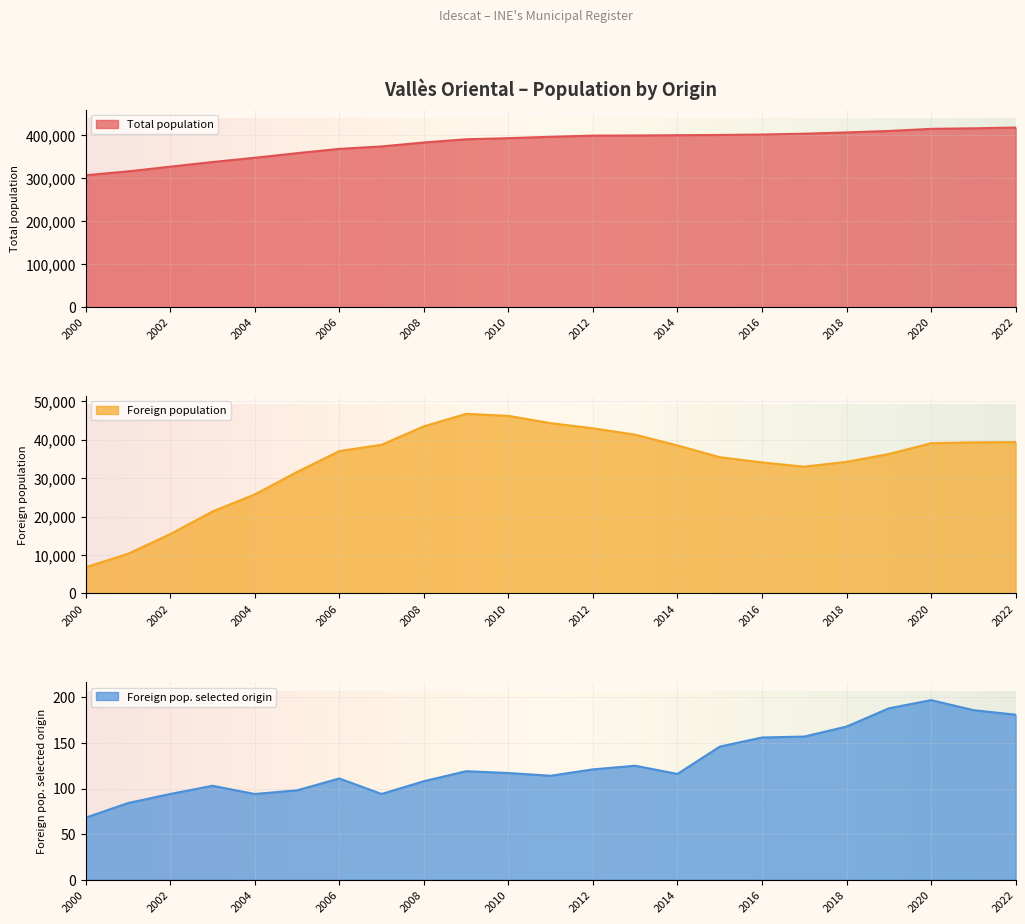

At which category is the sum across all series the highest?

2022